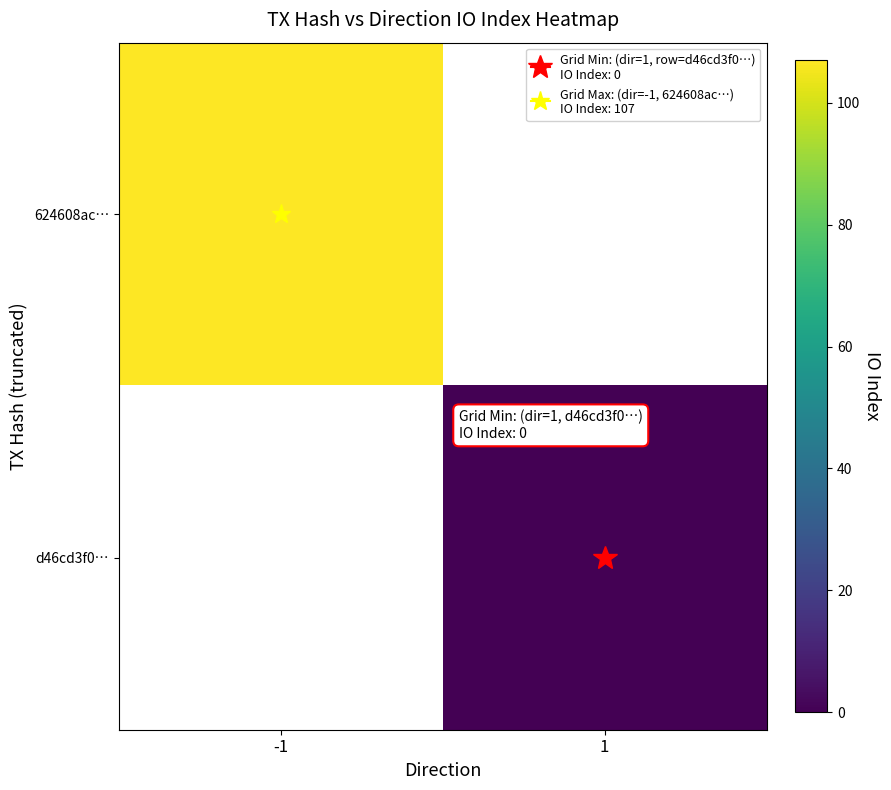

Is the value of d46cd3f0… at 1 greater than the value of 624608ac… at -1?

No